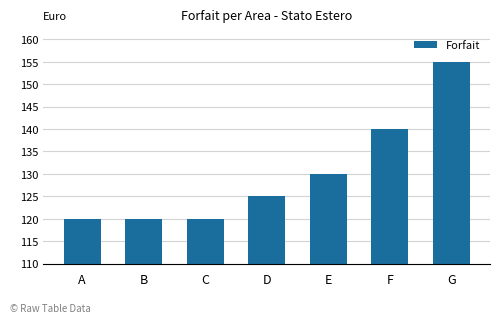

What is the value of the 1st bar from the left?

120